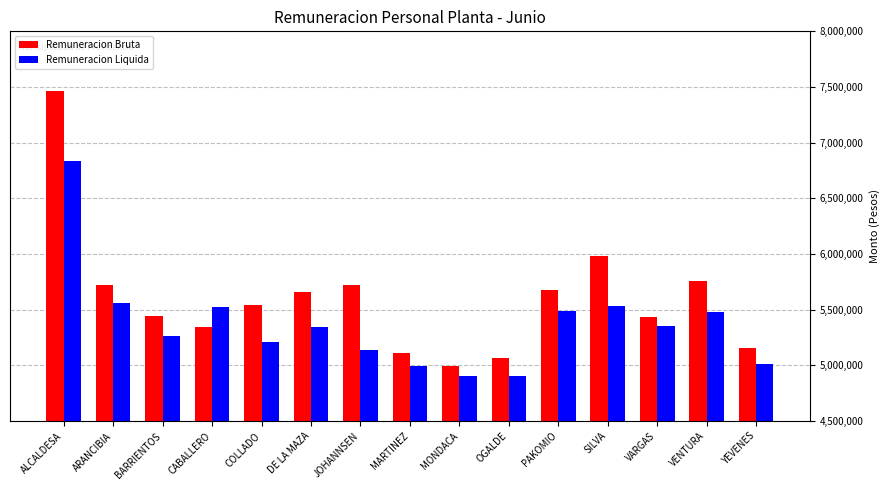

Rank the series by their maximum value, from highest to lowest.

Remuneracion Bruta, Remuneracion Liquida